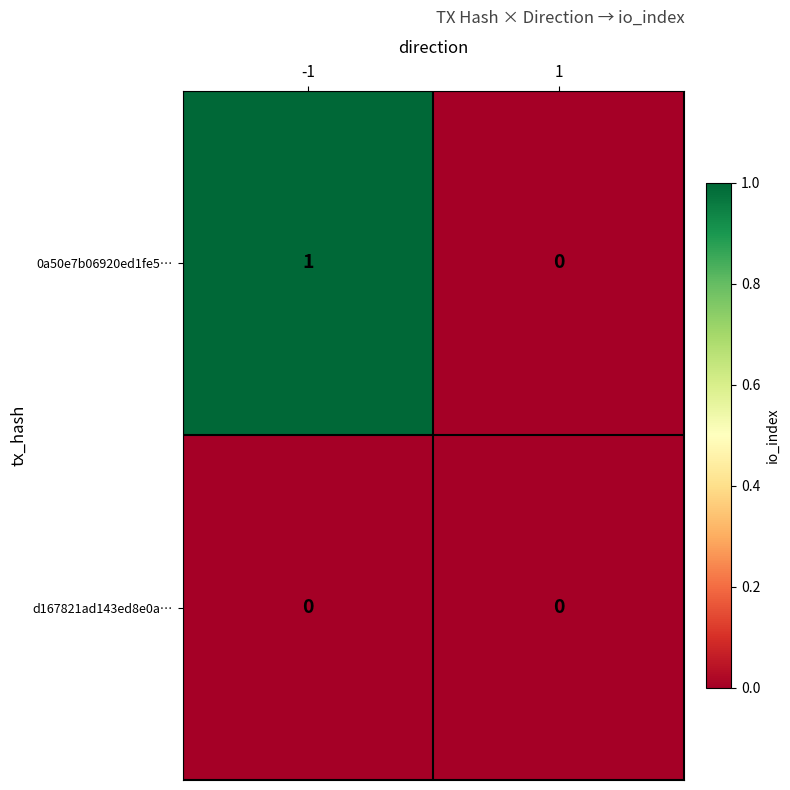

Rank the series by their maximum value, from lowest to highest.

d167821ad143ed8e0a…, 0a50e7b06920ed1fe5…